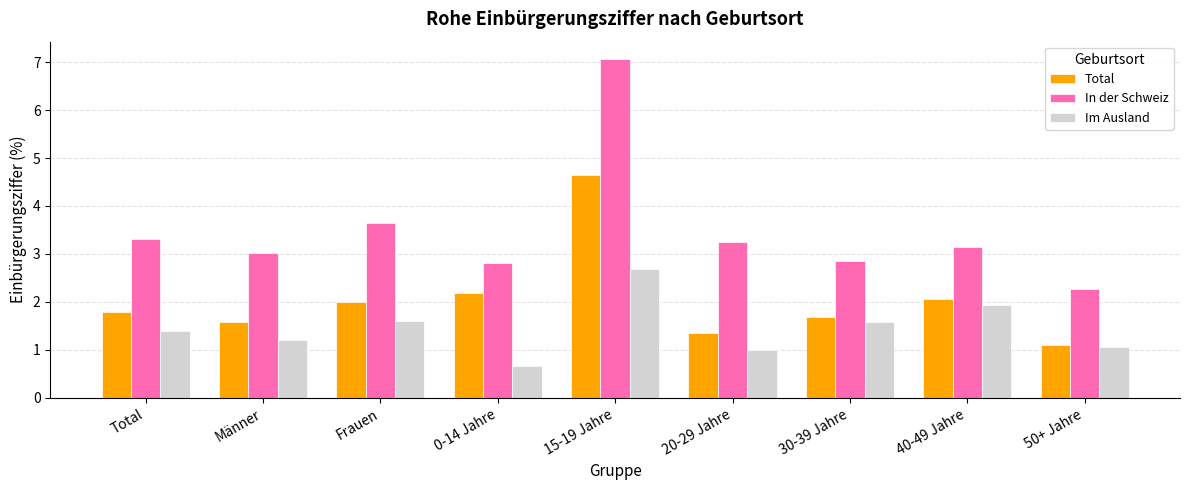

What is the lowest value of the Total series?

1.1